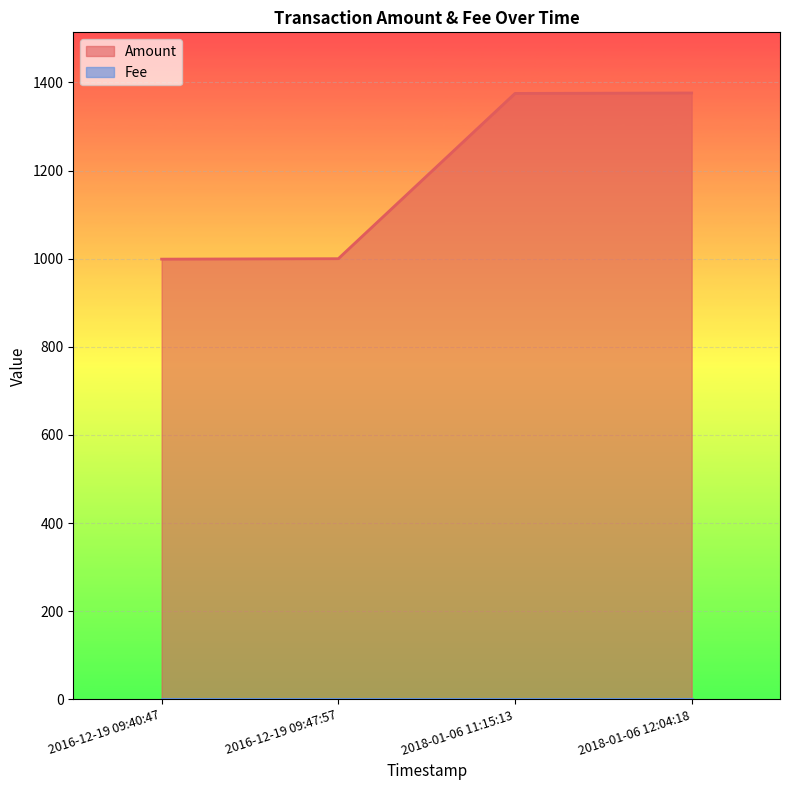

Is it true that Amount equals 1000 at 2016-12-19 09:47:57?

True